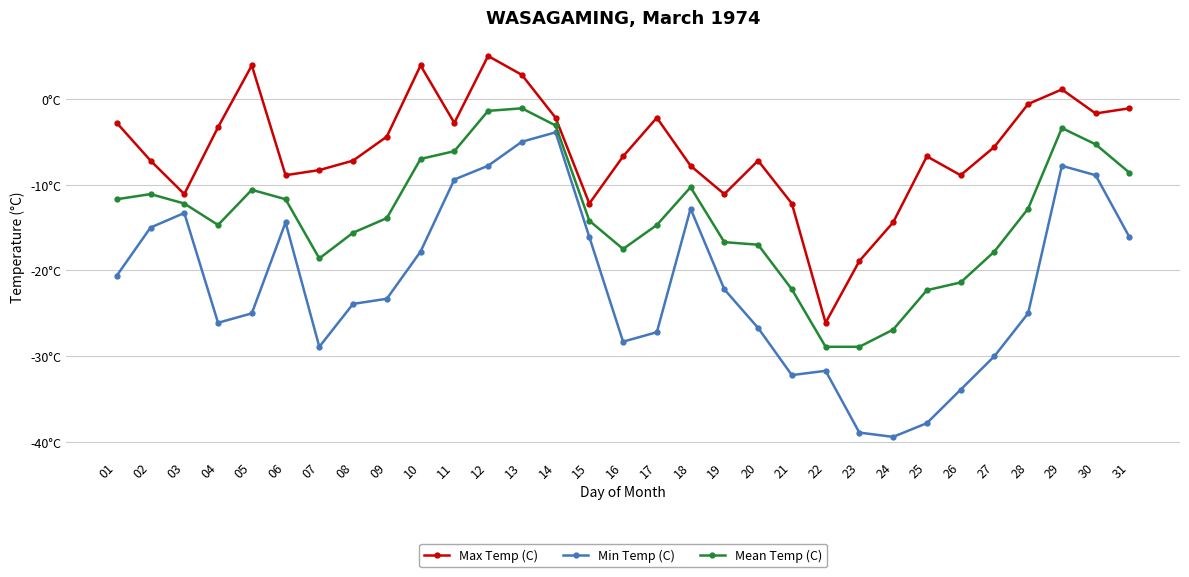

Does the chart have visible grid lines?

Yes